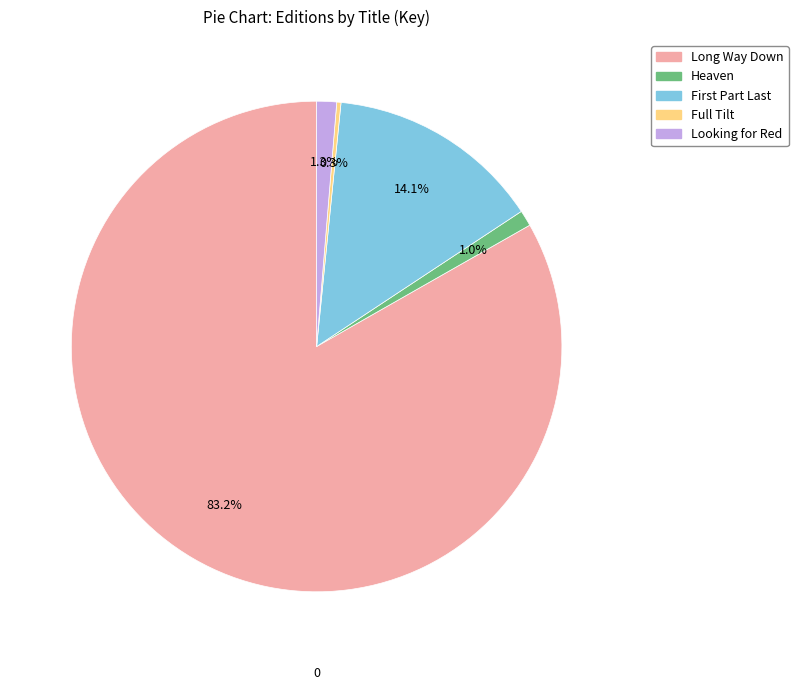

Does any single category account for the majority?

Yes